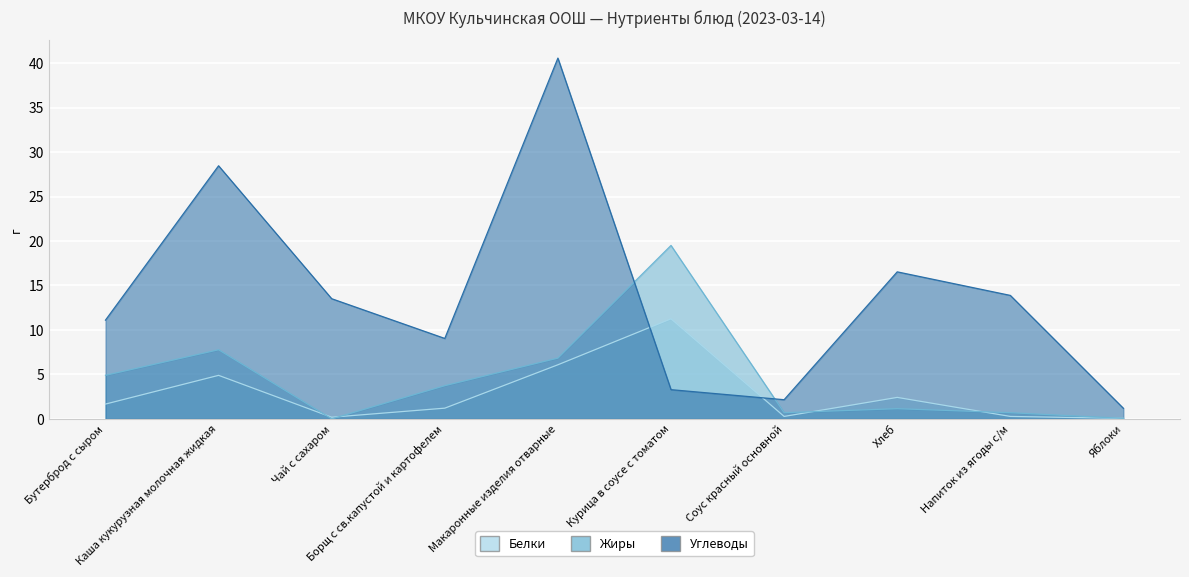

Reading left to right, extract all data points from this chart.

Белки: Бутерброд с сыром=1.7	Каша кукурузная молочная жидкая=4.9	Чай с сахаром=0.2	Борщ с св.капустой и картофелем=1.2	Макаронные изделия отварные=6.1	Курица в соусе с томатом=11.2	Соус красный основной=0.3	Хлеб=2.4	Напиток из ягоды с/м=0.3	Яблоки=0.1
Жиры: Бутерброд с сыром=4.9	Каша кукурузная молочная жидкая=7.8	Чай с сахаром=0.0	Борщ с св.капустой и картофелем=3.7	Макаронные изделия отварные=6.8	Курица в соусе с томатом=19.5	Соус красный основной=0.7	Хлеб=1.1	Напиток из ягоды с/м=0.7	Яблоки=0.1
Углеводы: Бутерброд с сыром=11.1	Каша кукурузная молочная жидкая=28.5	Чай с сахаром=13.5	Борщ с св.капустой и картофелем=9.0	Макаронные изделия отварные=40.6	Курица в соусе с томатом=3.3	Соус красный основной=2.1	Хлеб=16.5	Напиток из ягоды с/м=13.9	Яблоки=1.2